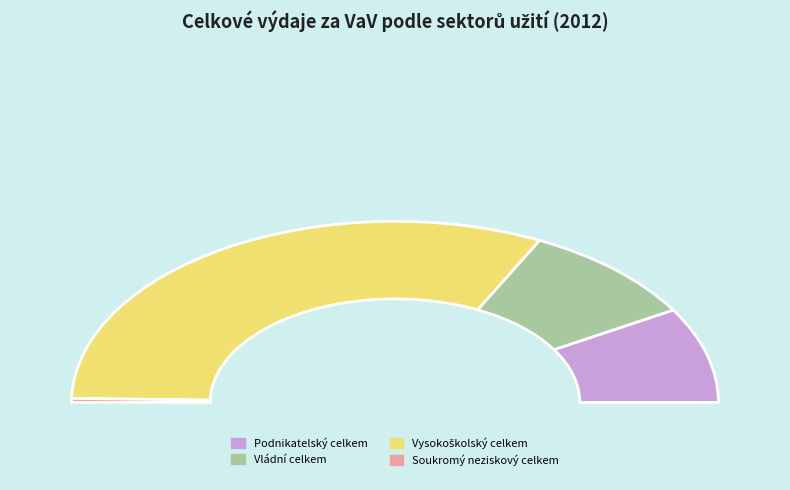

Do Vysokoškolský celkem and Podnikatelský celkem together represent more than half of the pie?

Yes